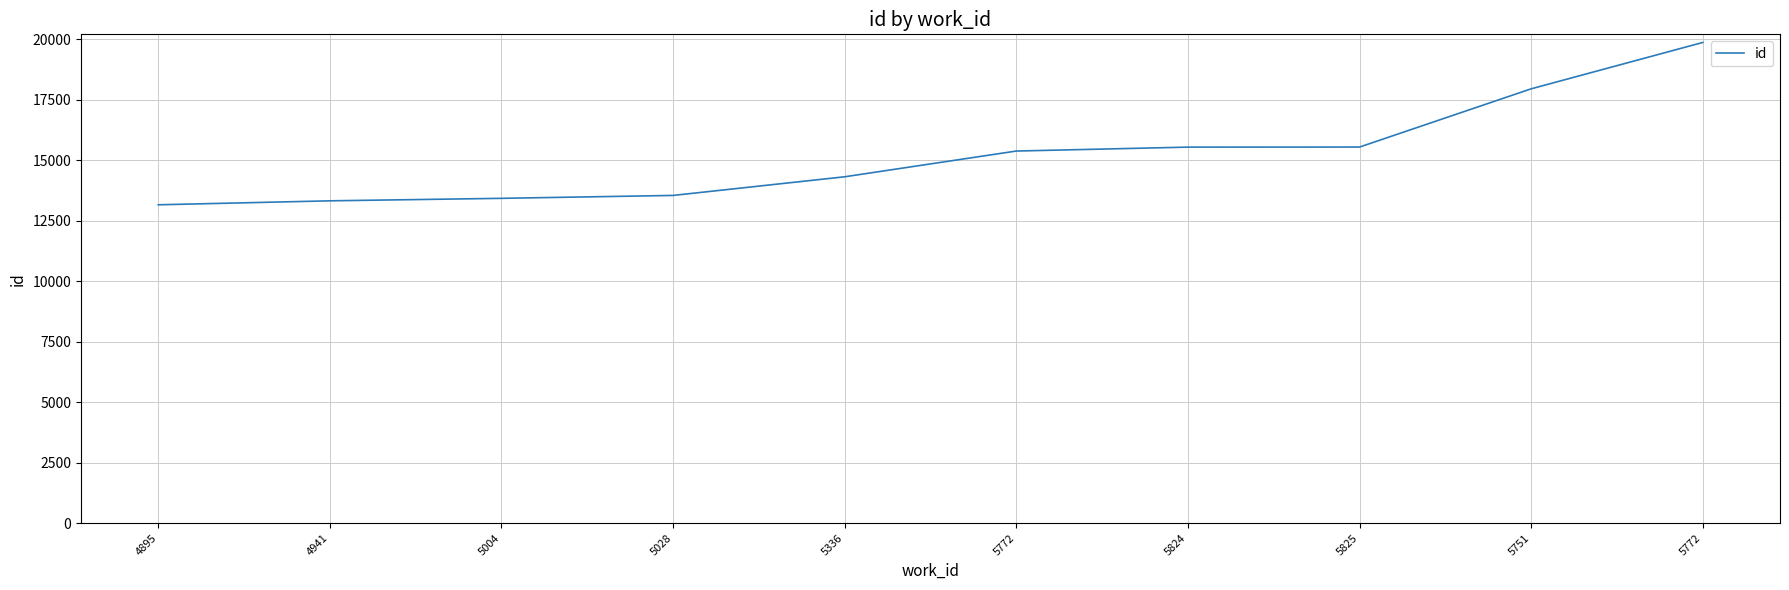

Is this an area chart (filled region under the line)?

No